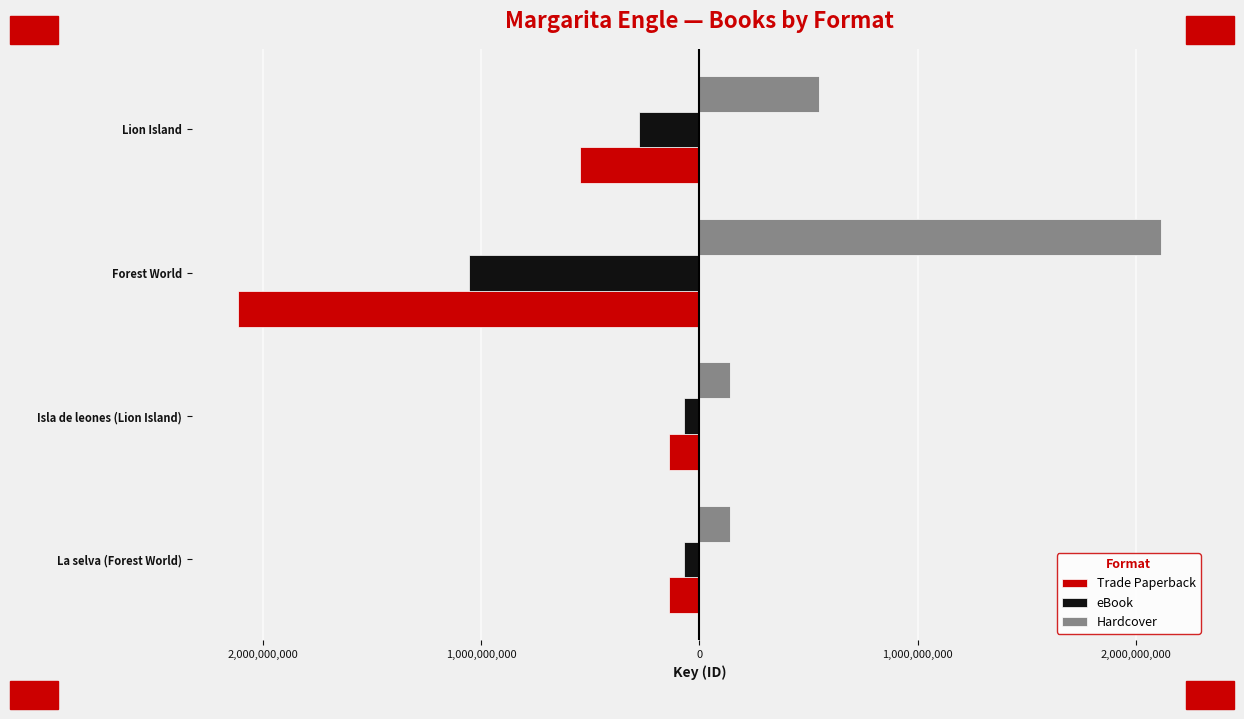

Reading left to right, what are all the values shown in this chart?

Trade Paperback: -140143980	-140140552	-2115049206	-548564762
eBook: -70071990	-70070276	-1057524603	-274282381
Hardcover: 140143980	140140552	2115049206	548564762